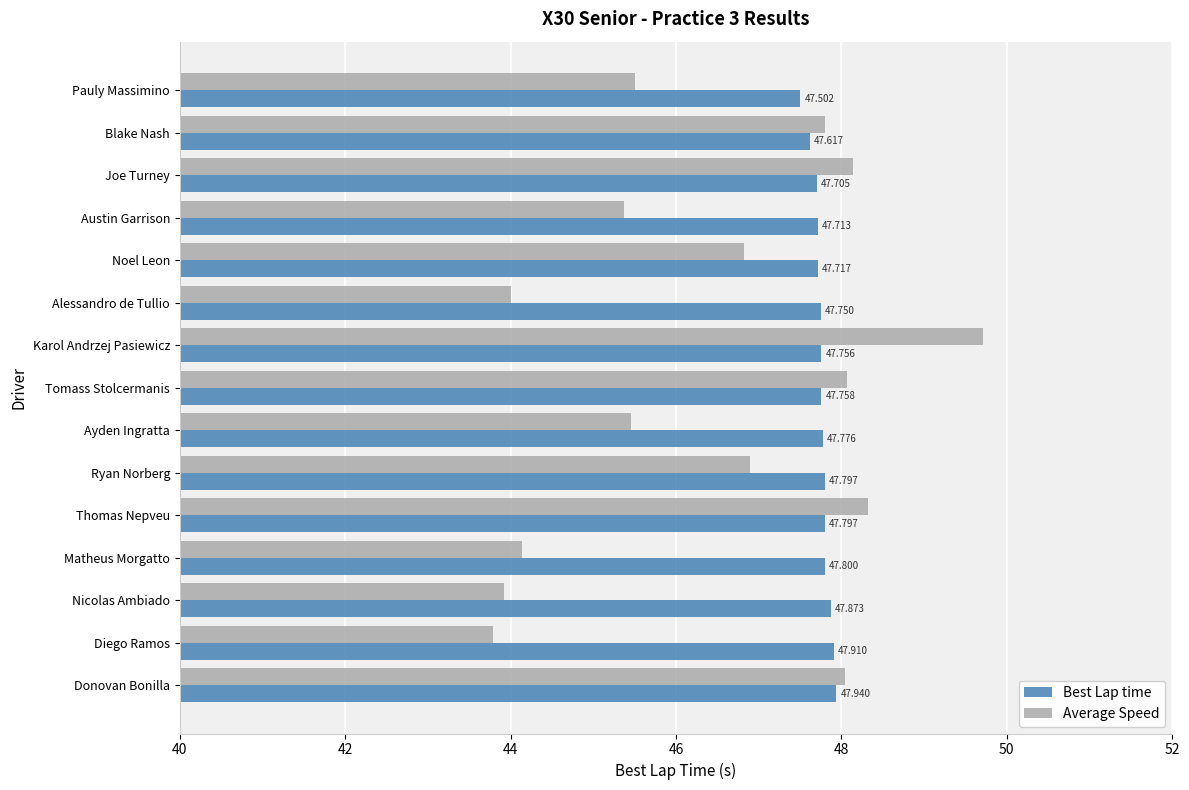

Where is Average Speed nearest to the value 46?

Pauly Massimino